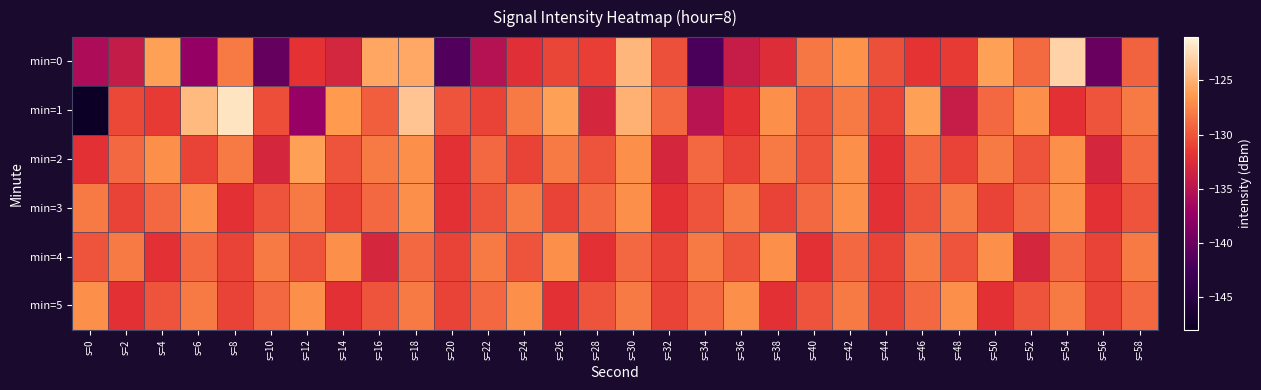

At which category is the sum across all series the highest?

s=18